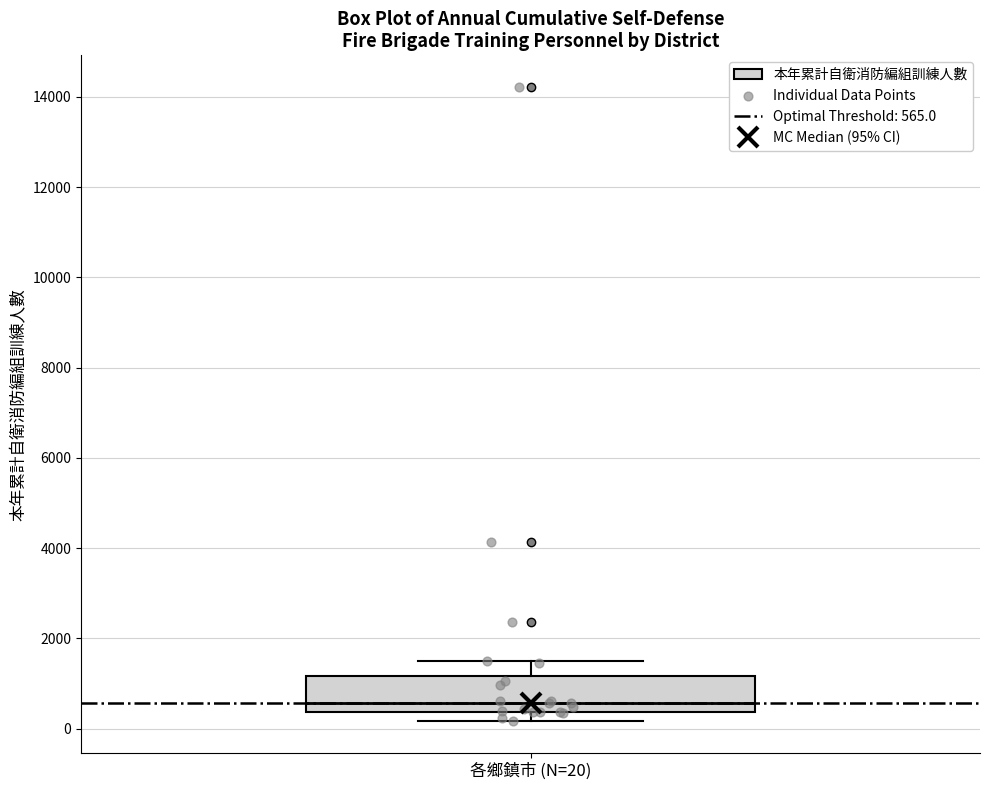

Read this box plot against the y-axis: the position of the median line, the range covered by the box, and the ends of both whiskers. The values are not printed on the chart, so give them approximately, as read against the axis.

median 600, box 400 to 1200, whiskers 200 to 1600